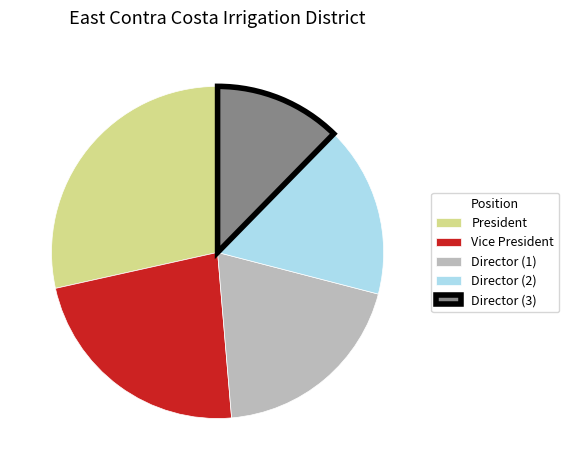

How many slices are in this pie chart?

5